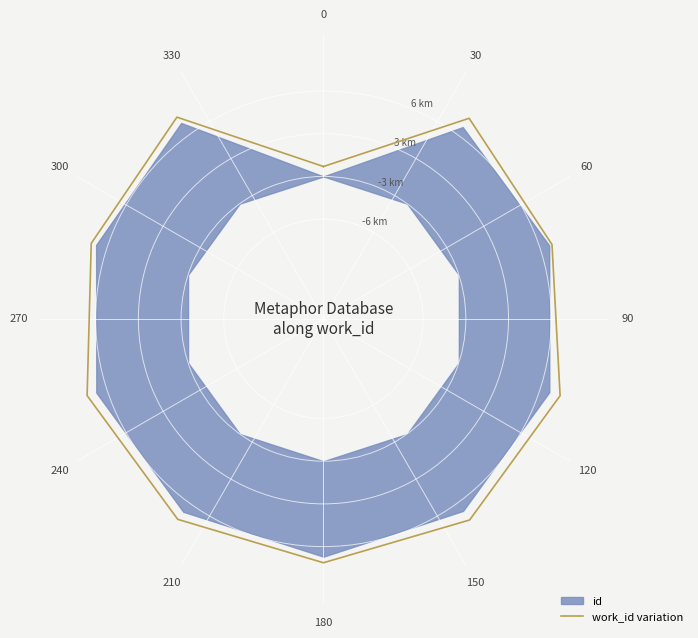

True or false: the data shows 1.2 at 150.

False